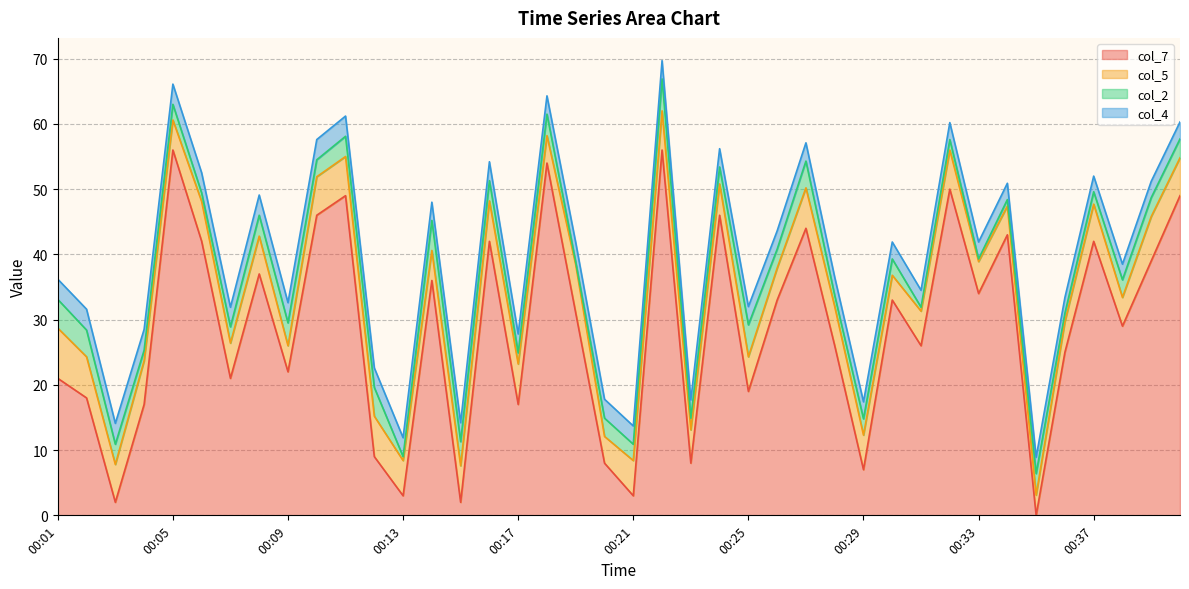

What is the value of the col_5 point at the 2nd from the left?

6.3